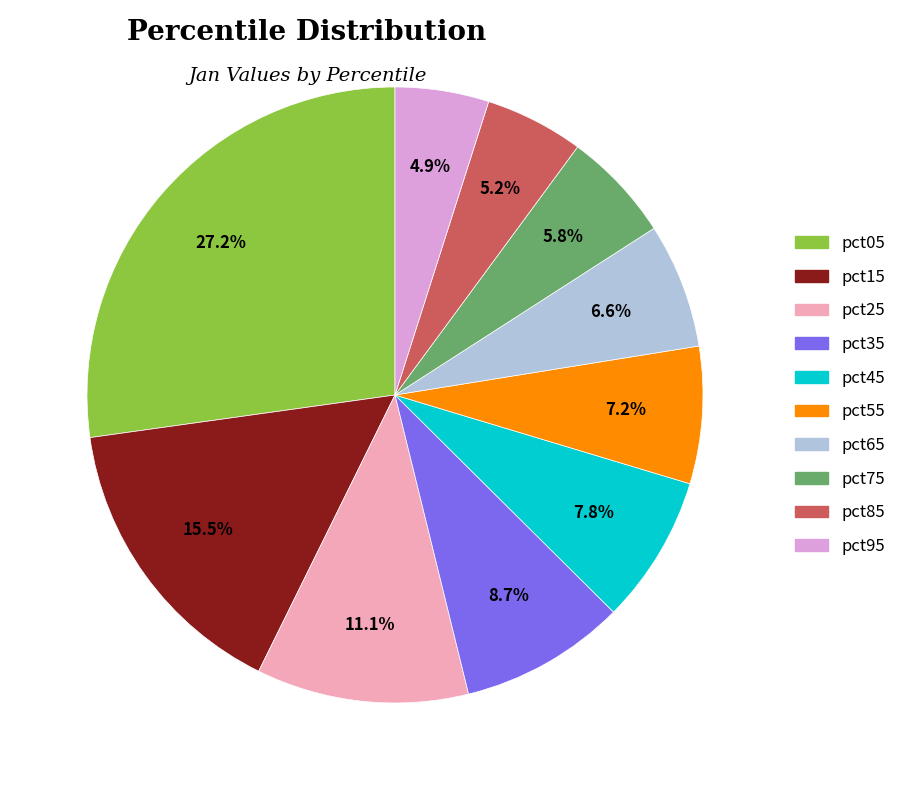

Is there any slice that represents more than half of the pie?

No